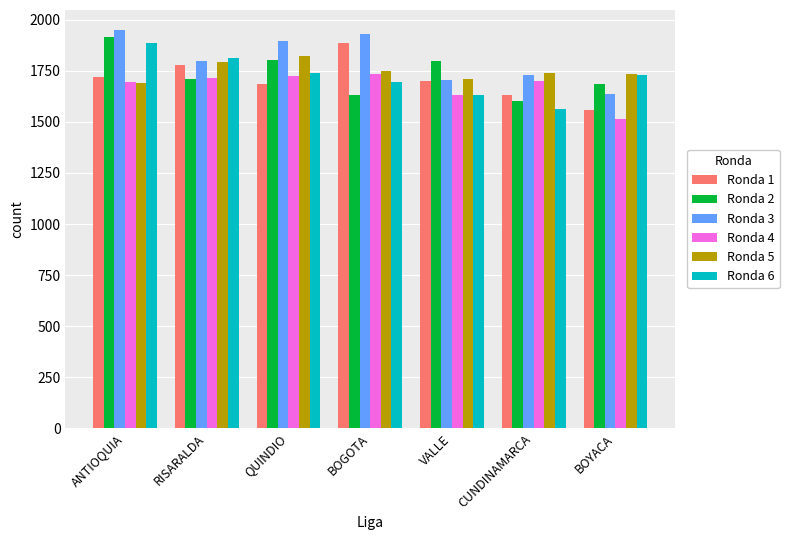

What is the total value across all series at QUINDIO?

10666